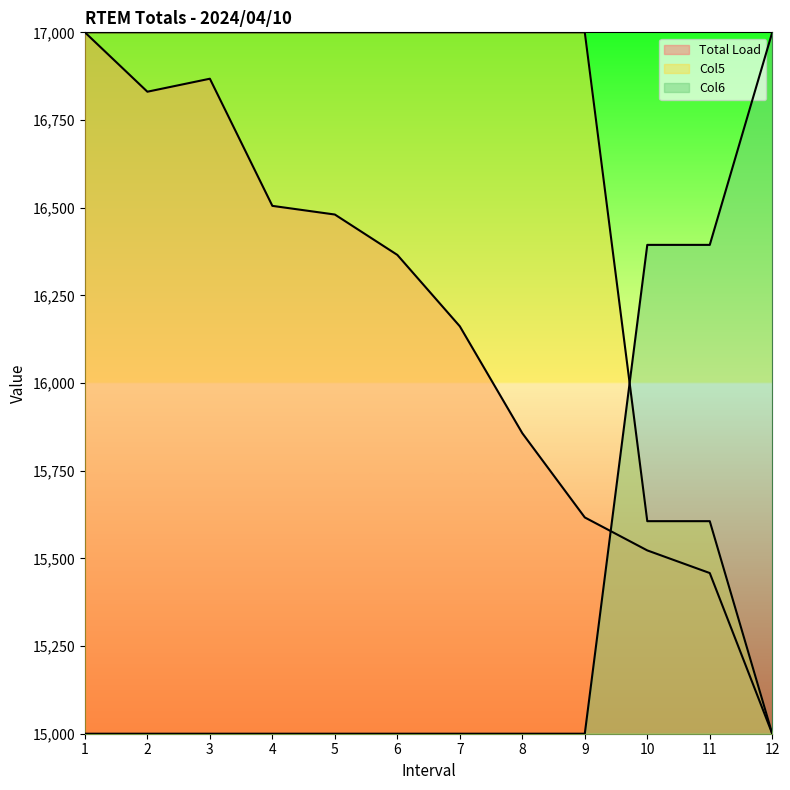

Which series has the widest spread of values?

Total Load